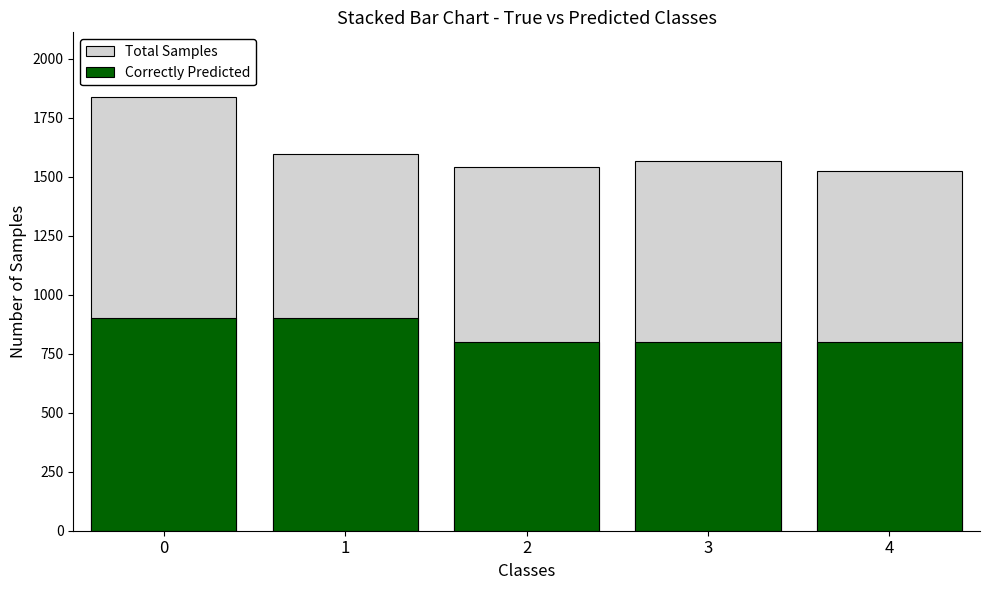

How many series are shown in this chart?

2